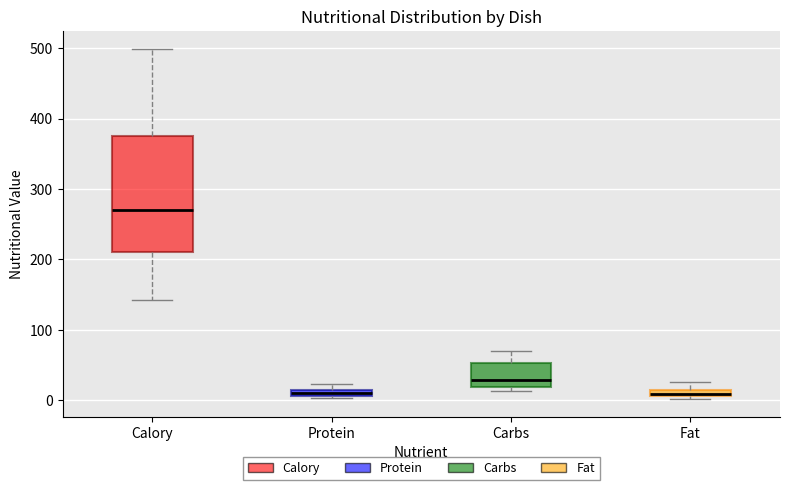

Which box is the tallest, from its lower edge to its upper edge?

Calory